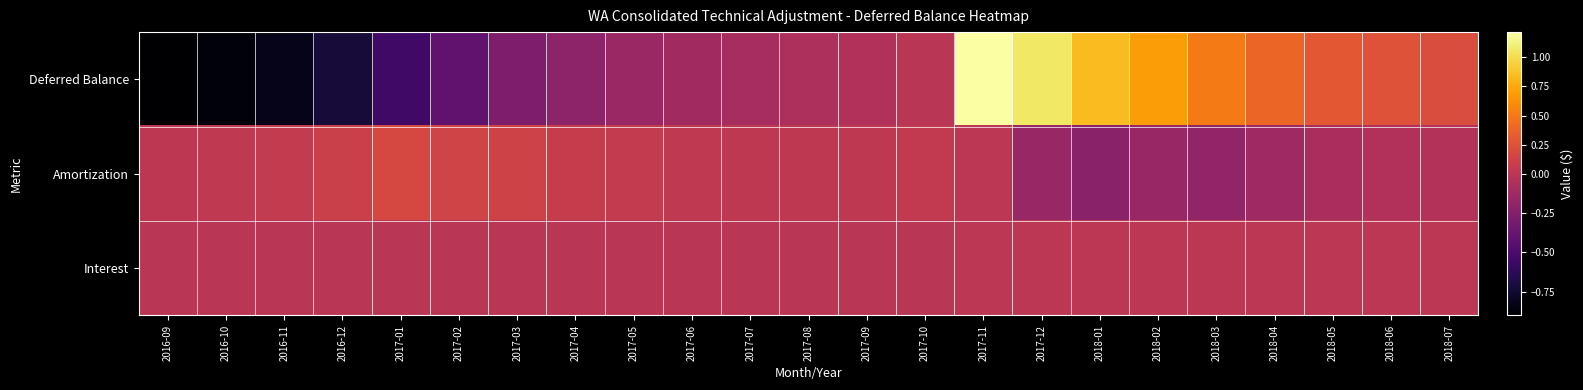

Between 2018-06 and 2017-04, which is larger?

2018-06